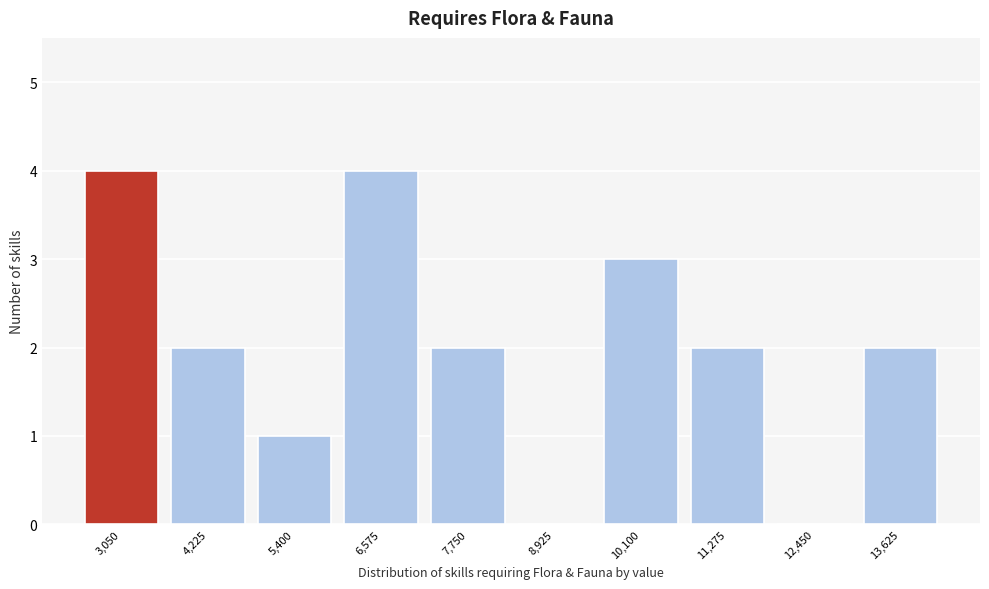

Reading right to left, transcribe all the data shown in this chart.

13,625=2	12,450=0	11,275=2	10,100=3	8,925=0	7,750=2	6,575=4	5,400=1	4,225=2	3,050=4